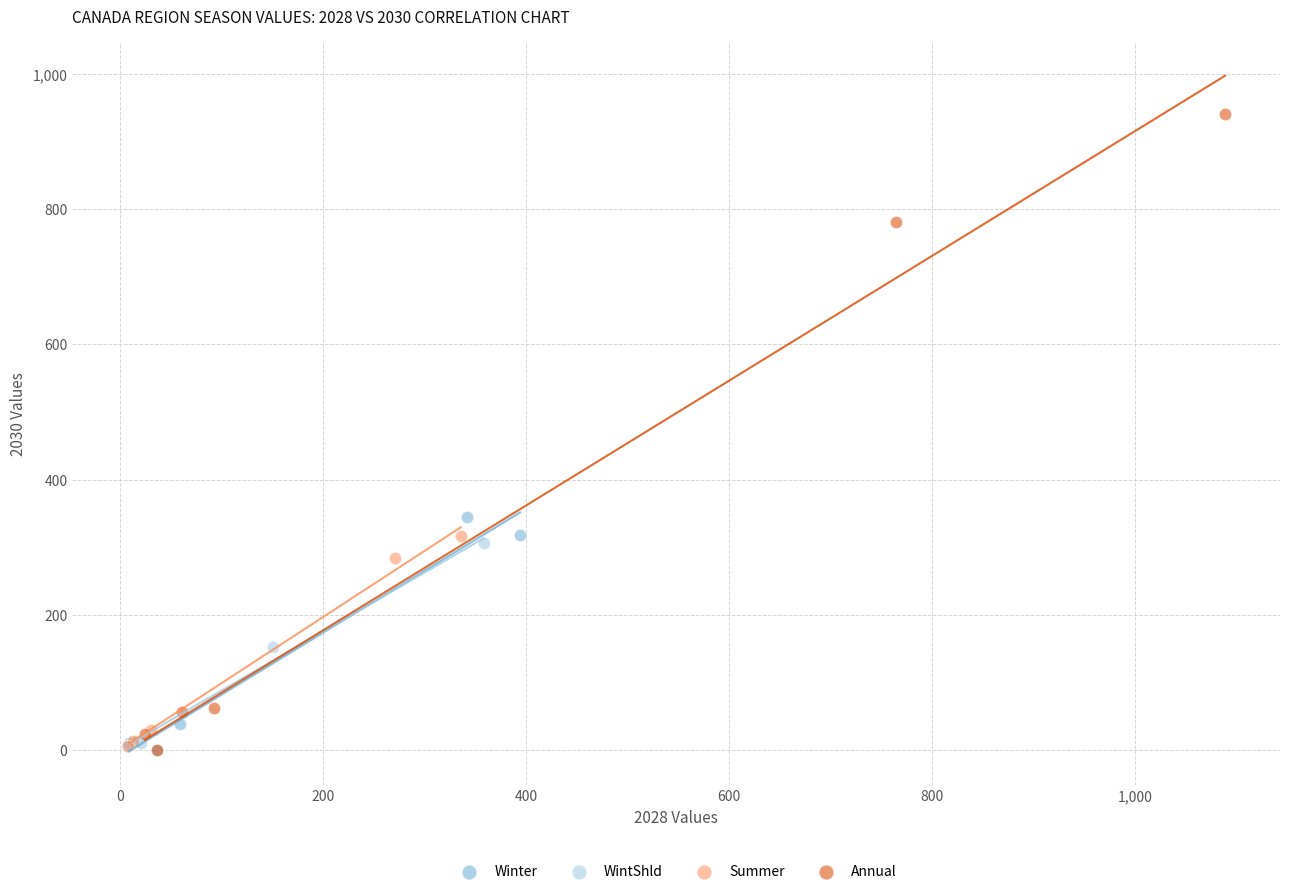

Which series has the largest Y range (max minus min)?

Annual